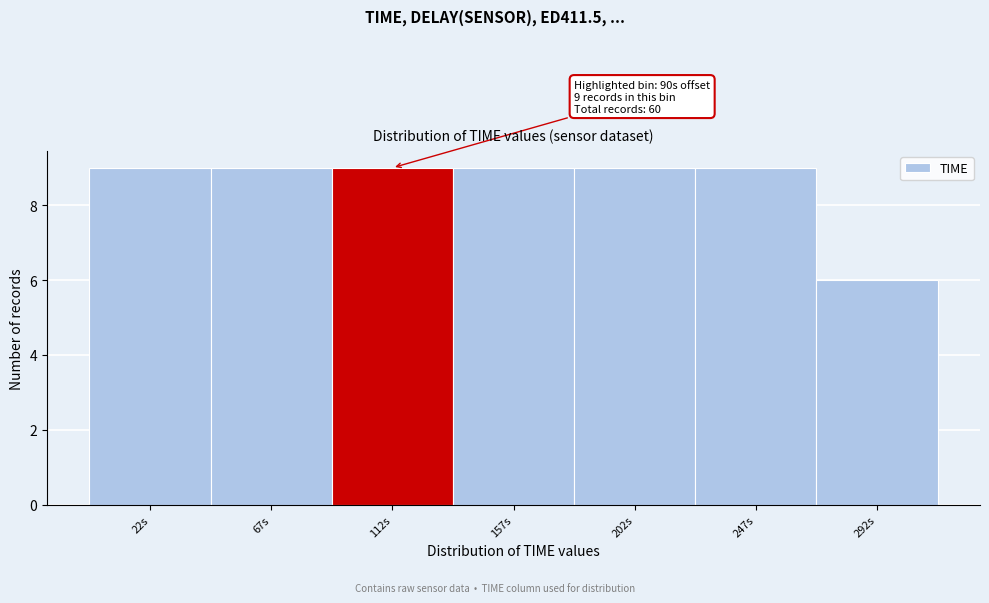

Reading left to right, list all the values displayed in this chart.

9	9	9	9	9	9	6